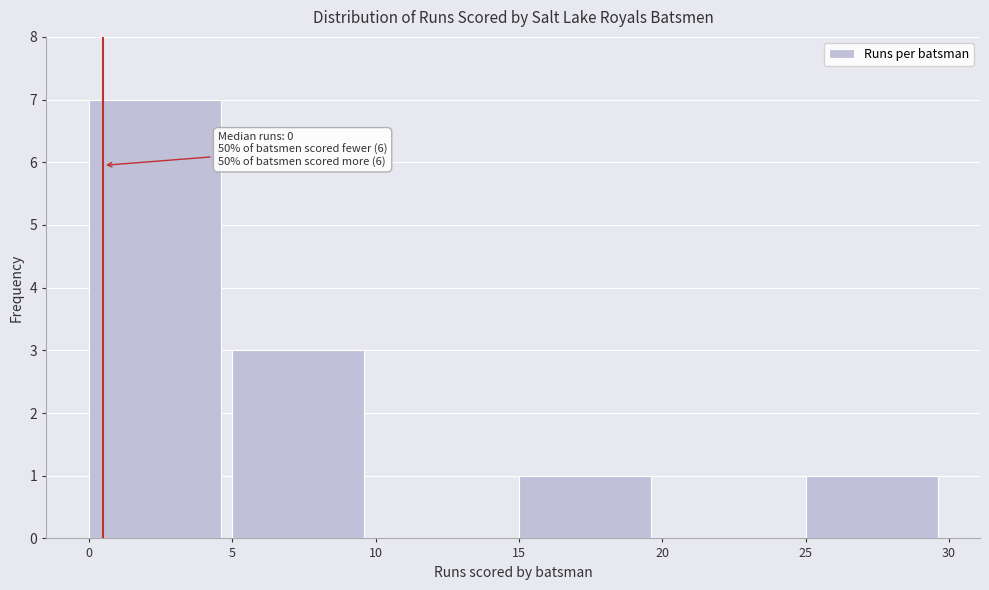

Which range on the x-axis has the tallest bar?

0 to 5